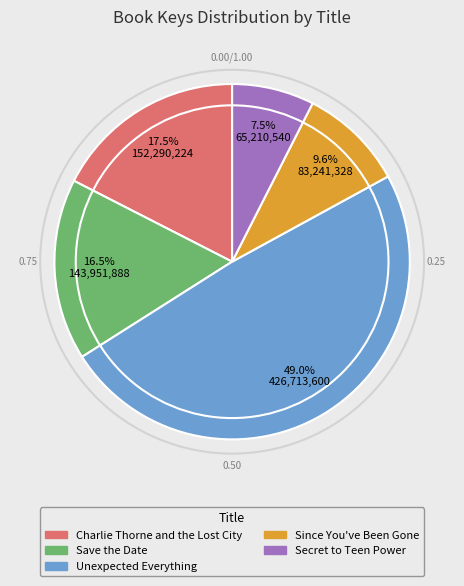

How much of the chart is everything except Save the Date?

83.5%